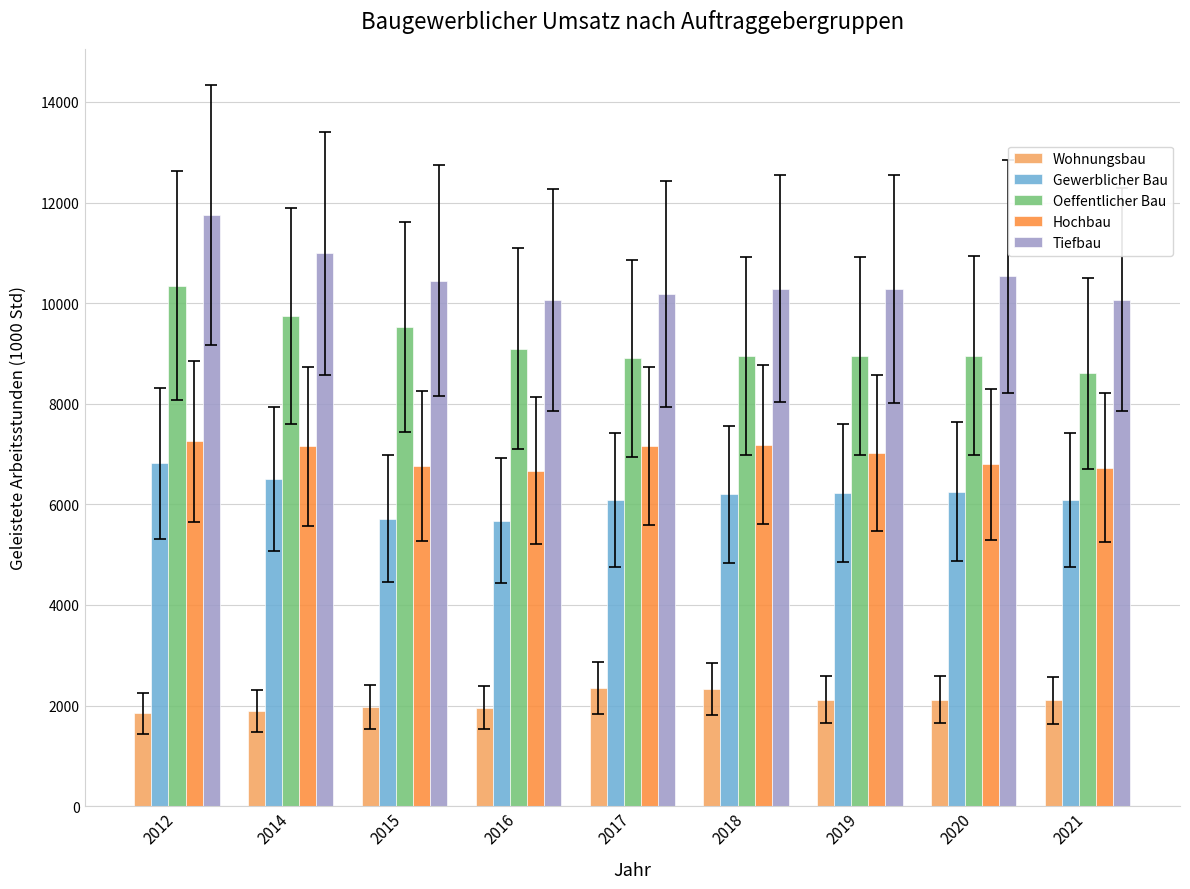

What is the value of the Hochbau bar at the 7th from the left?

7018.0